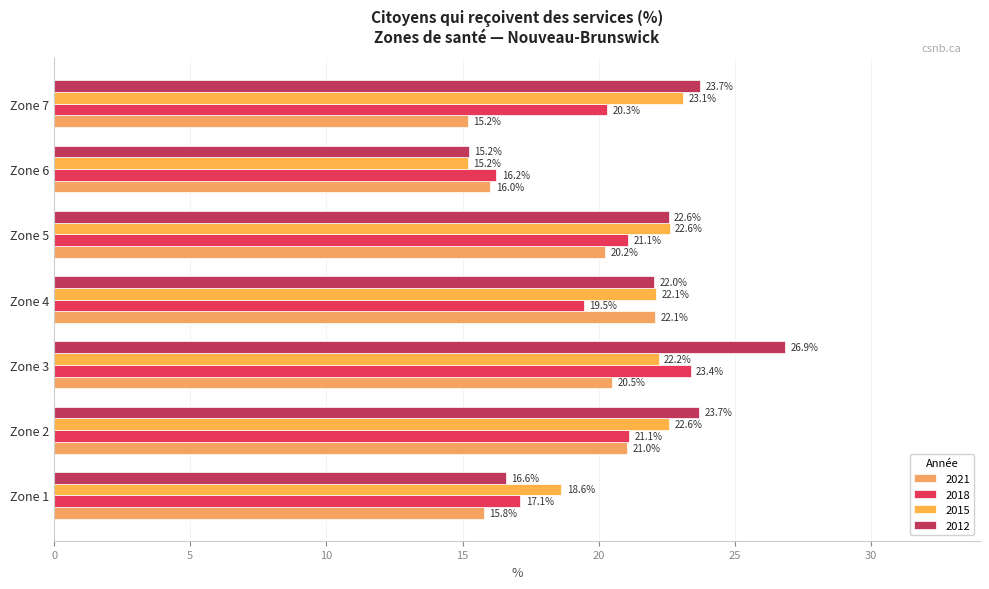

Count the number of data series in this chart.

4